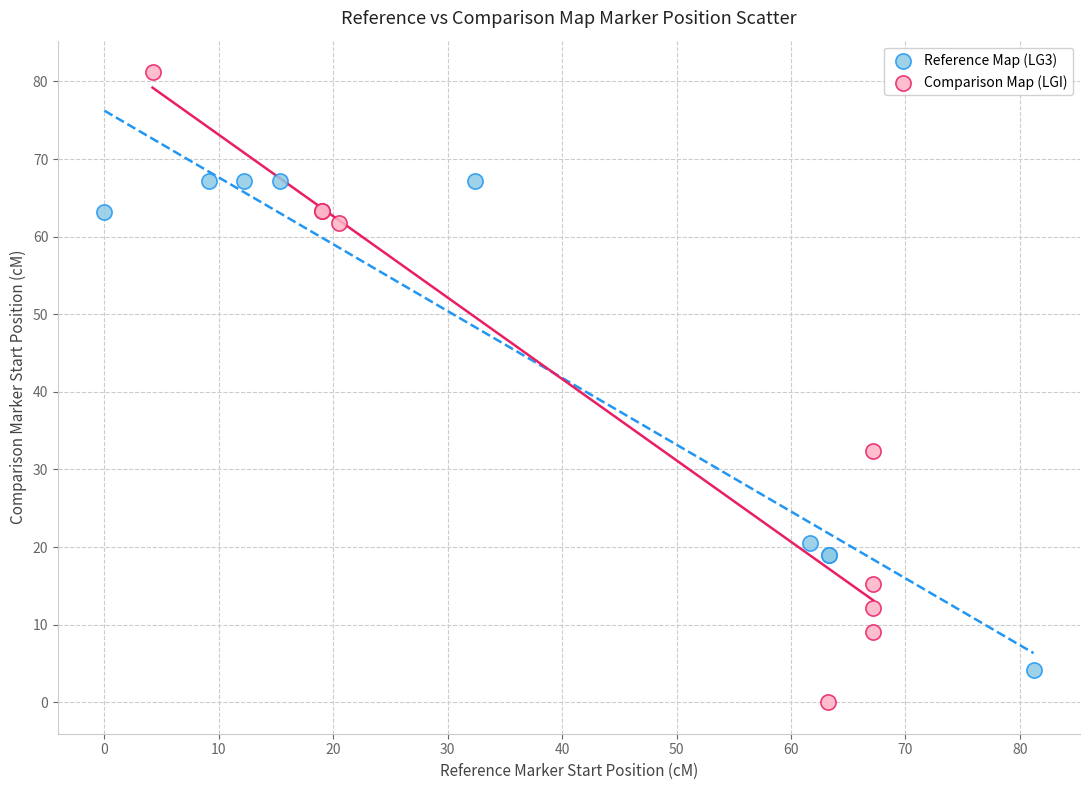

Which series has the widest spread of Y values?

Comparison Map (LGI)